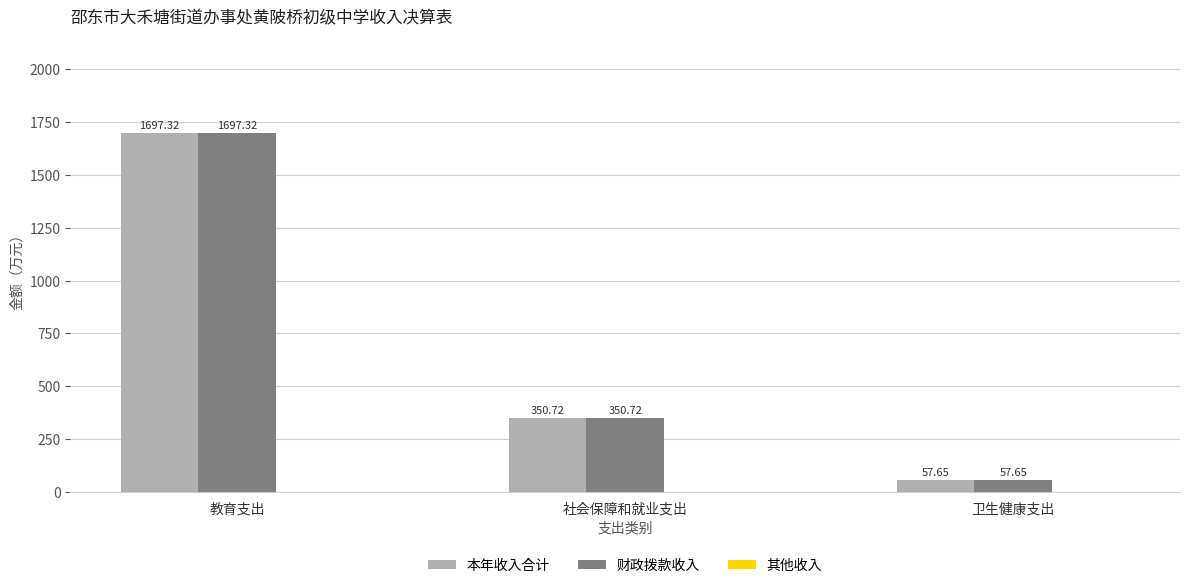

How many bars are there in each group?

2